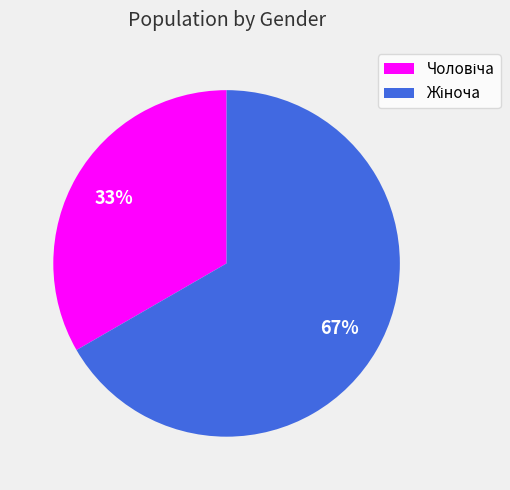

To the nearest percent, what is the average slice percentage?

50%